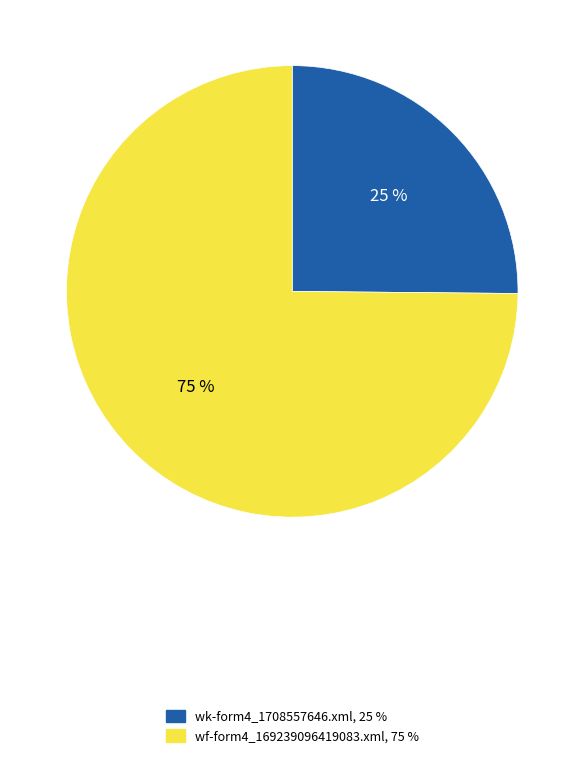

Is it true that wf-form4_169239096419083.xml is 85% of the pie?

False